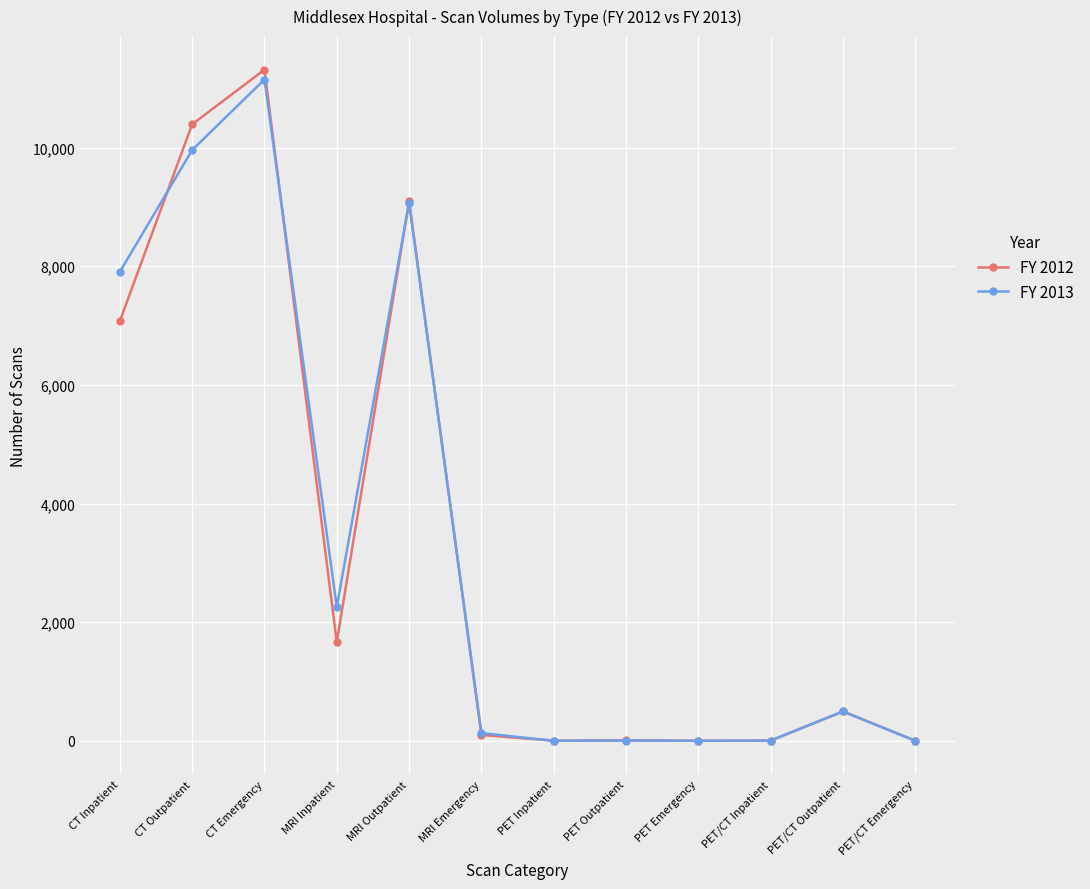

What is the difference between the highest and lowest values at MRI Inpatient?

594